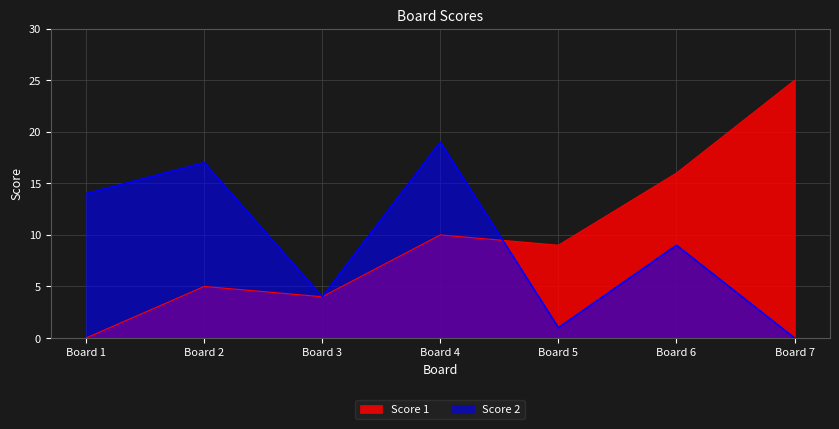

How many lines are shown in the chart?

2